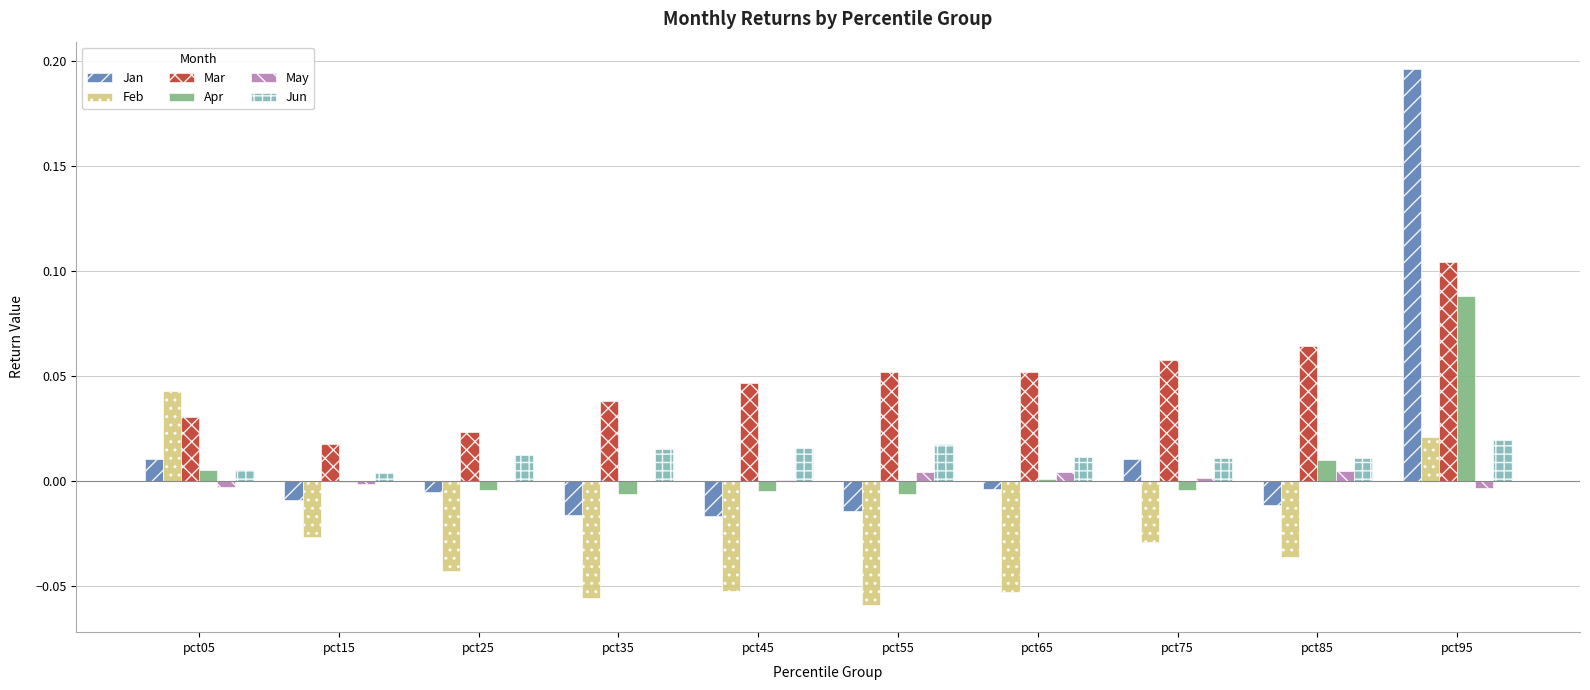

Which series changed the most between pct05 and pct55?

Feb